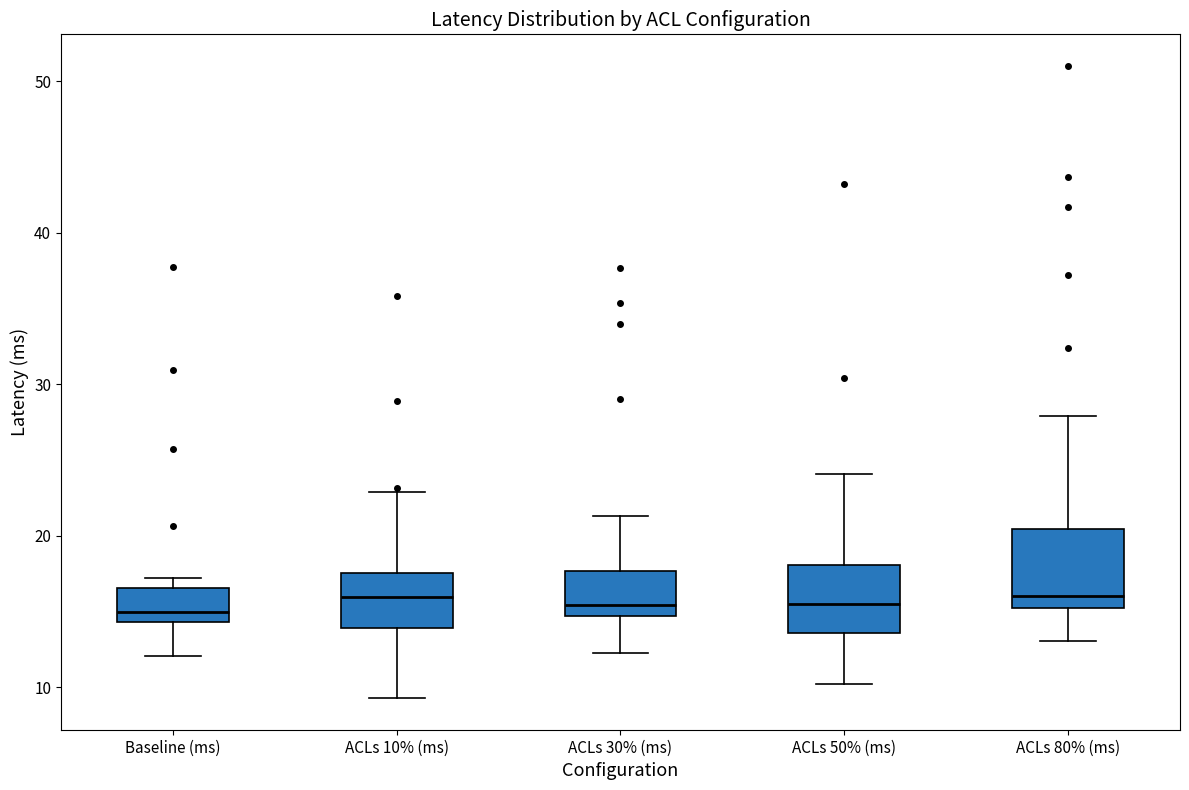

Reading left to right, transcribe this box plot: for each box, give where its median line is, the range the box spans, and where its two whiskers end, as read against the y-axis. The values are not printed on the chart, so give them approximately, as read against the axis.

Baseline (ms): median 15, box 14 to 17, whiskers 12 to 17 (just above the box's upper edge)
ACLs 10% (ms): median 16, box 14 to 18, whiskers 9 to 23
ACLs 30% (ms): median 15 (just above the box's lower edge), box 15 to 18, whiskers 12 to 21
ACLs 50% (ms): median 16, box 14 to 18, whiskers 10 to 24
ACLs 80% (ms): median 16, box 15 to 20, whiskers 13 to 28